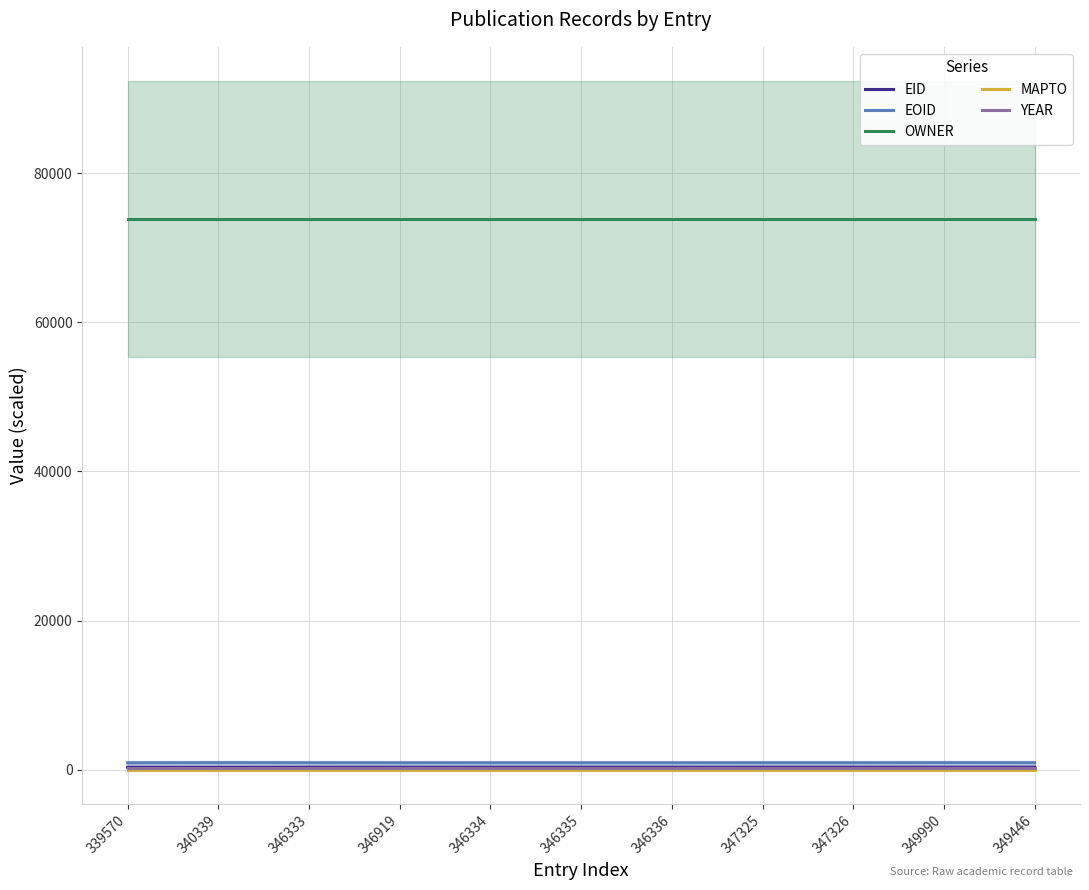

Is this an area chart (filled region under the line)?

No